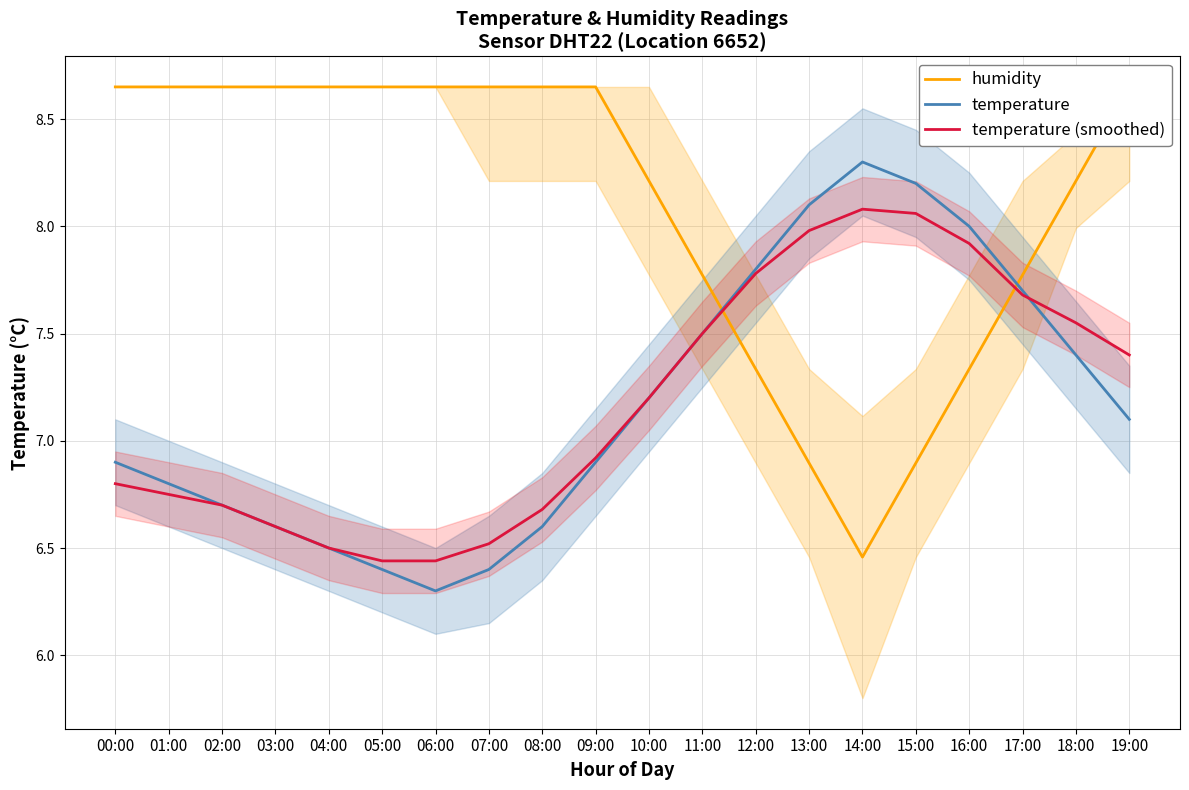

Which has a higher value, 08:00 or 06:00?

08:00